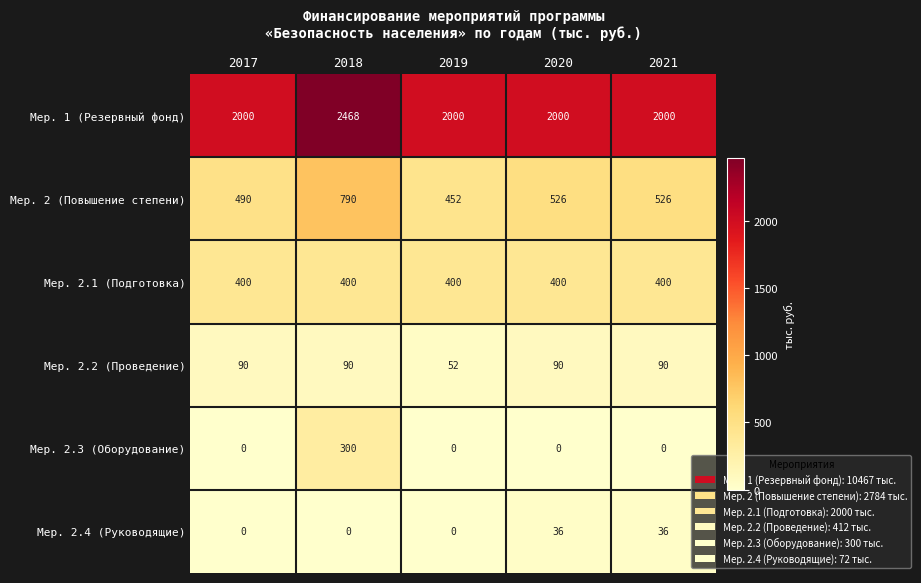

Rank the series at 2018 from highest to lowest value.

Мер. 1 (Резервный фонд), Мер. 2 (Повышение степени), Мер. 2.1 (Подготовка), Мер. 2.3 (Оборудование), Мер. 2.2 (Проведение), Мер. 2.4 (Руководящие)